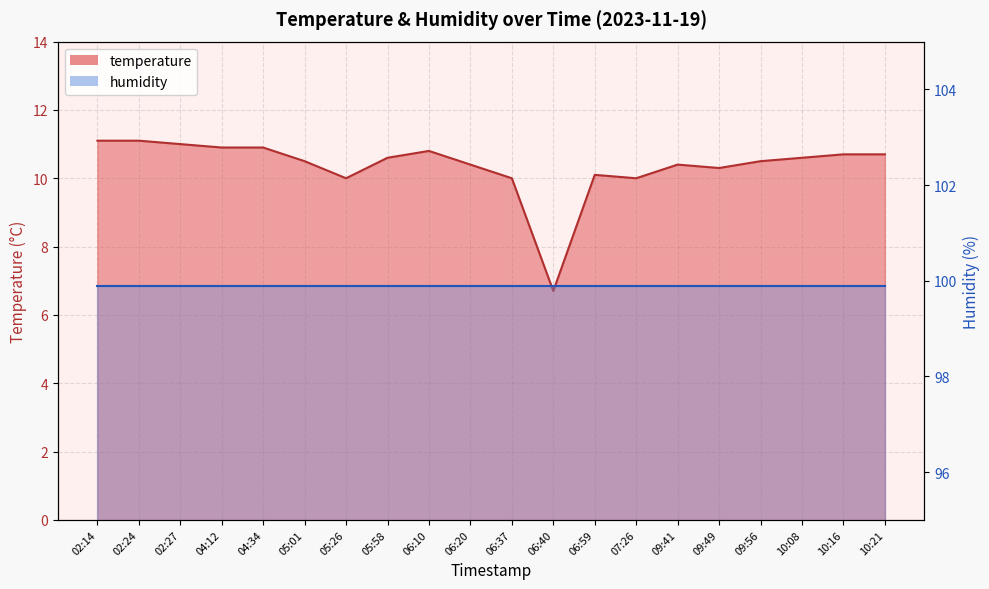

What is the label of the 7th point from the left?

05:26